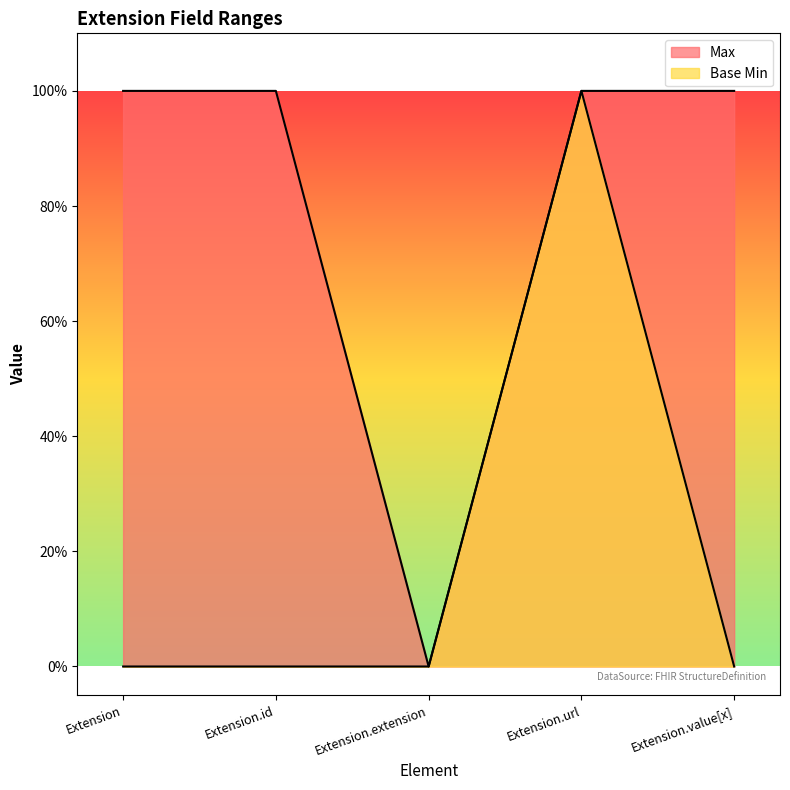

Which series changed the most between Extension and Extension.extension?

Max